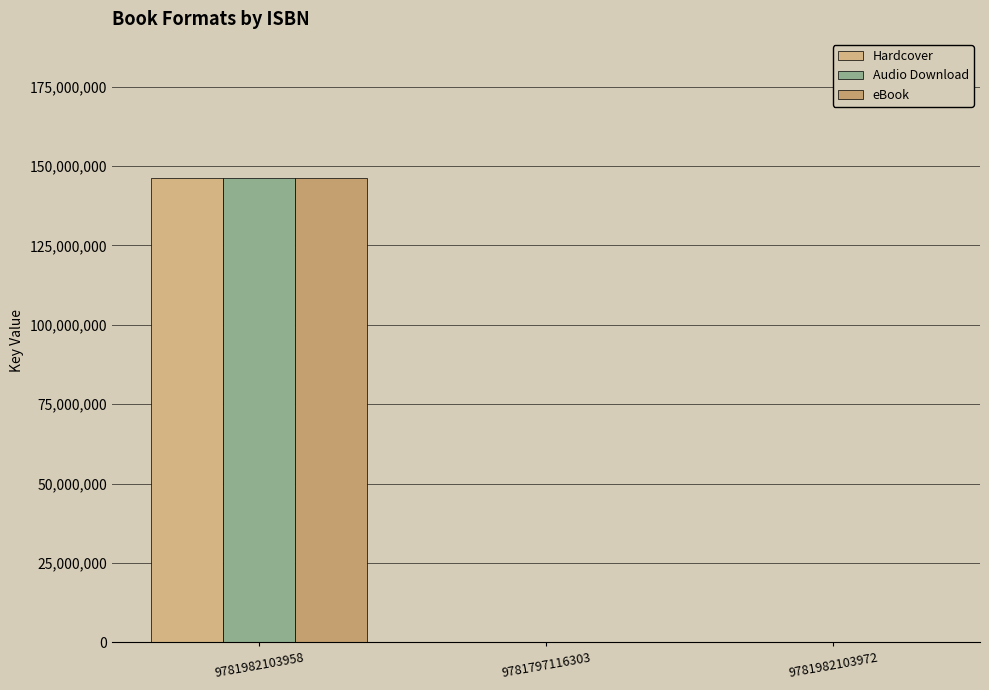

Which has a higher value, 9781982103958 or 9781797116303?

9781982103958